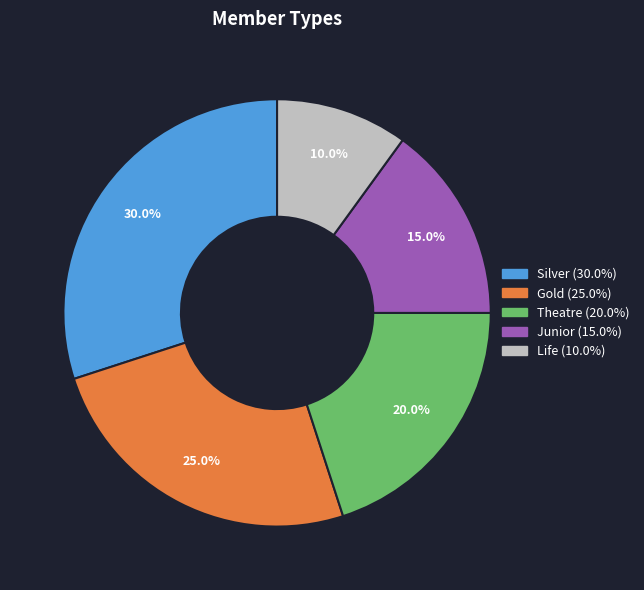

Is there a majority slice in this chart?

No